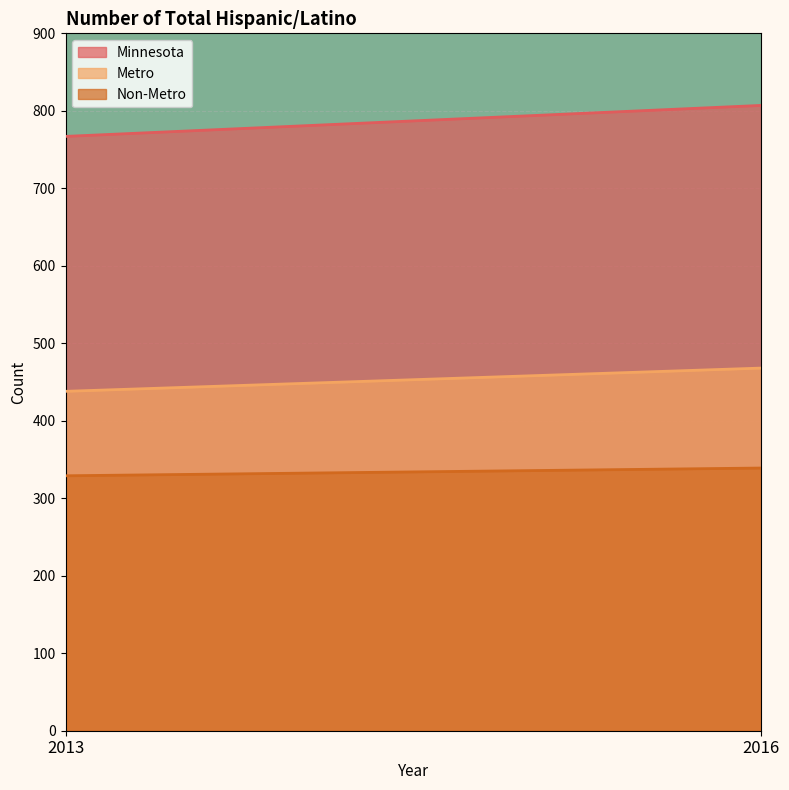

What is the average value of the Minnesota series?

787